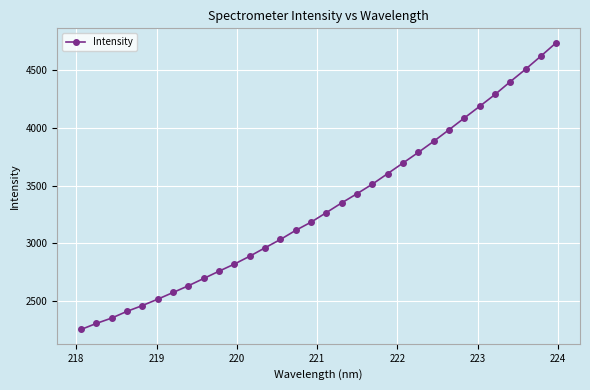

What is the value of the 22nd point from the left?

3696.7